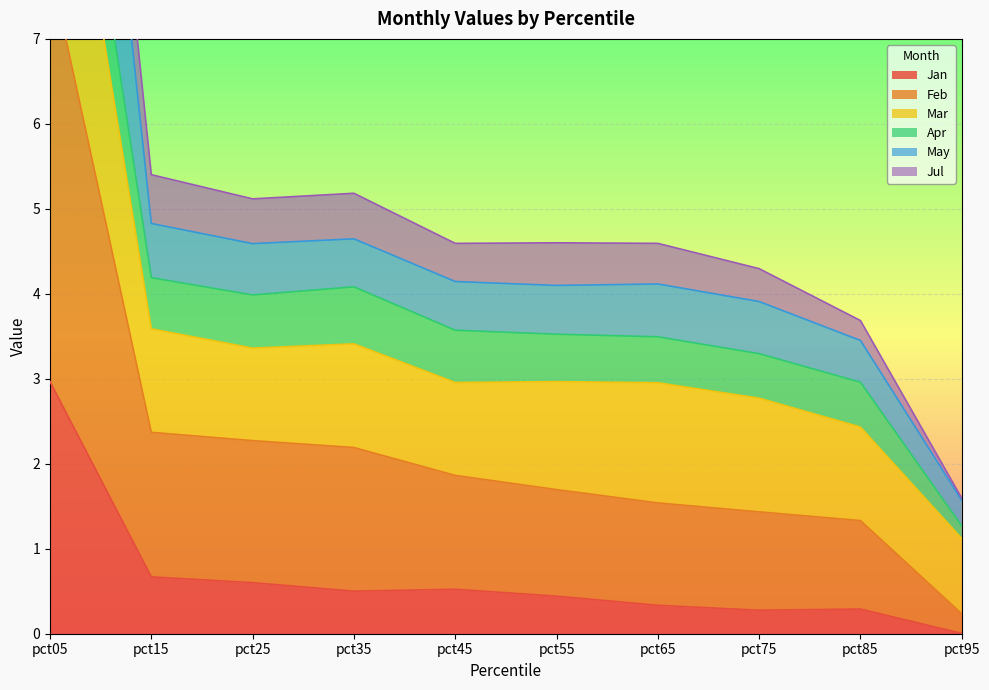

True or false: May and Jan intersect in this chart.

False